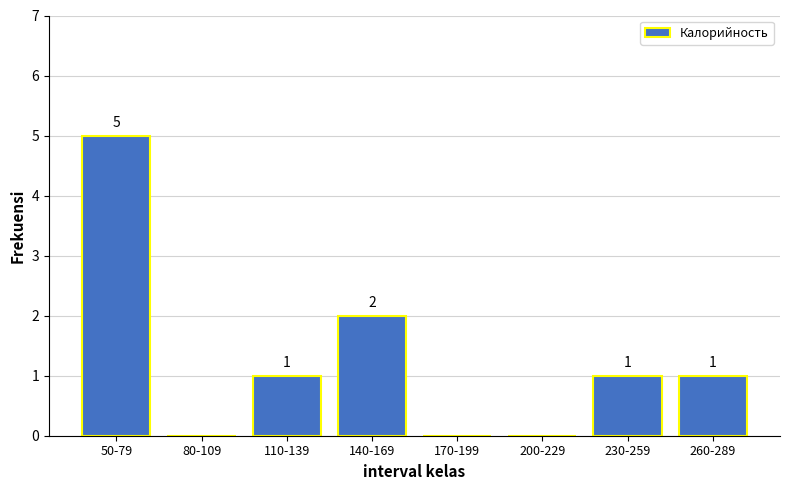

Reading left to right, transcribe all the data shown in this chart.

50-79=5	80-109=0	110-139=1	140-169=2	170-199=0	200-229=0	230-259=1	260-289=1